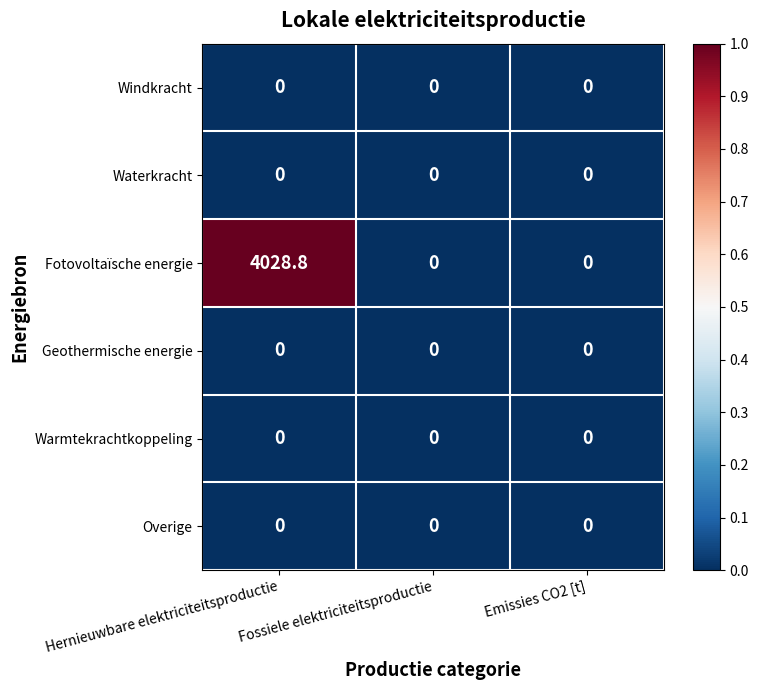

What is the greatest value displayed?

4028.8